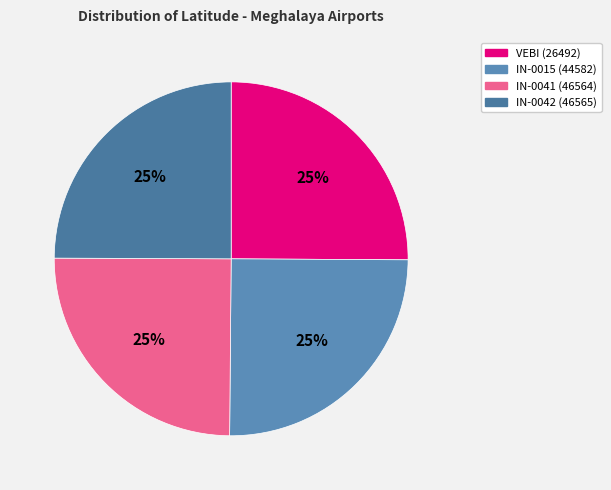

What is the ratio of the value at IN-0041 (46564) to the value at IN-0015 (44582)?

1.0